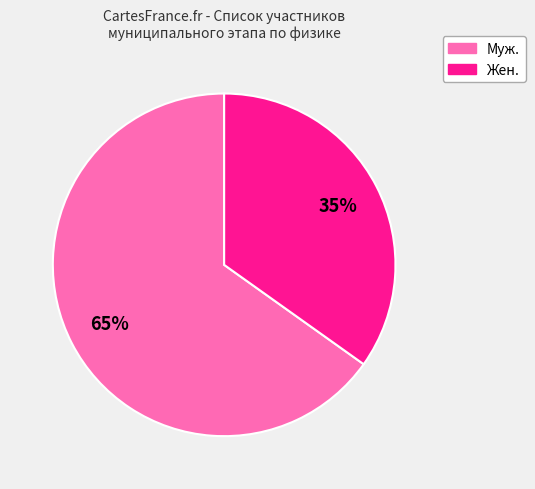

Approximately how many times larger is the value at Муж. compared to Жен.?

1.9